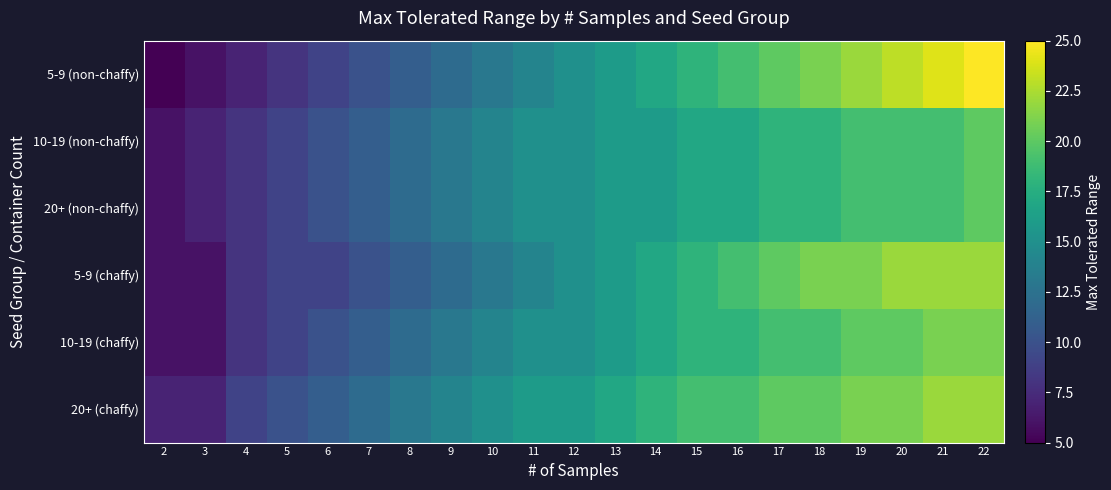

Which has a higher value, 9 or 3?

9